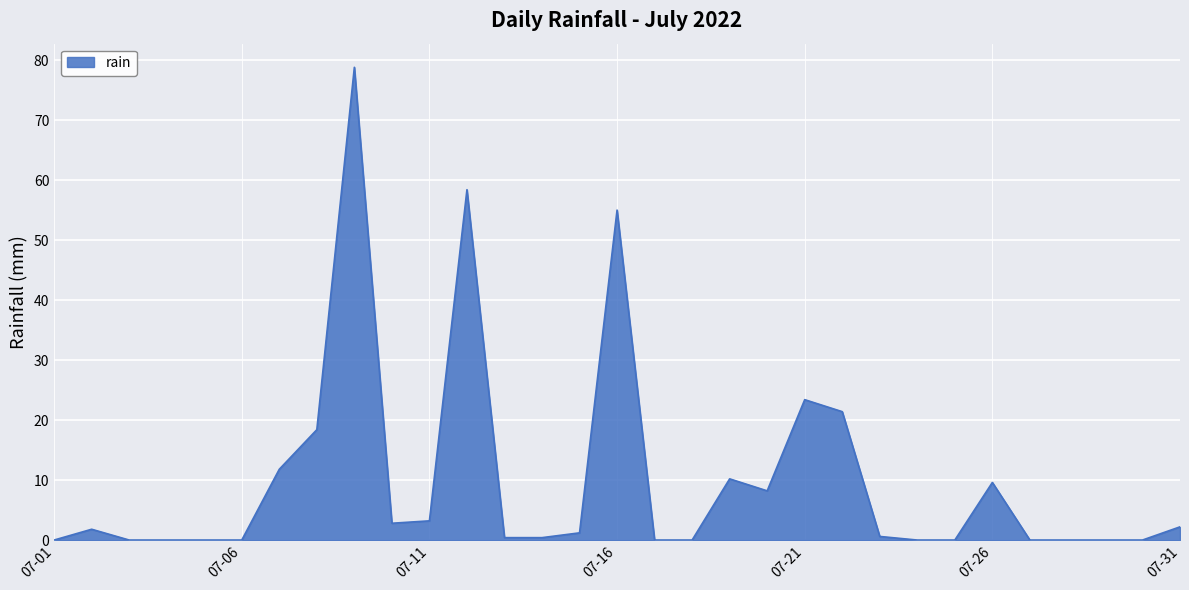

What is the maximum value shown in the chart?

78.8